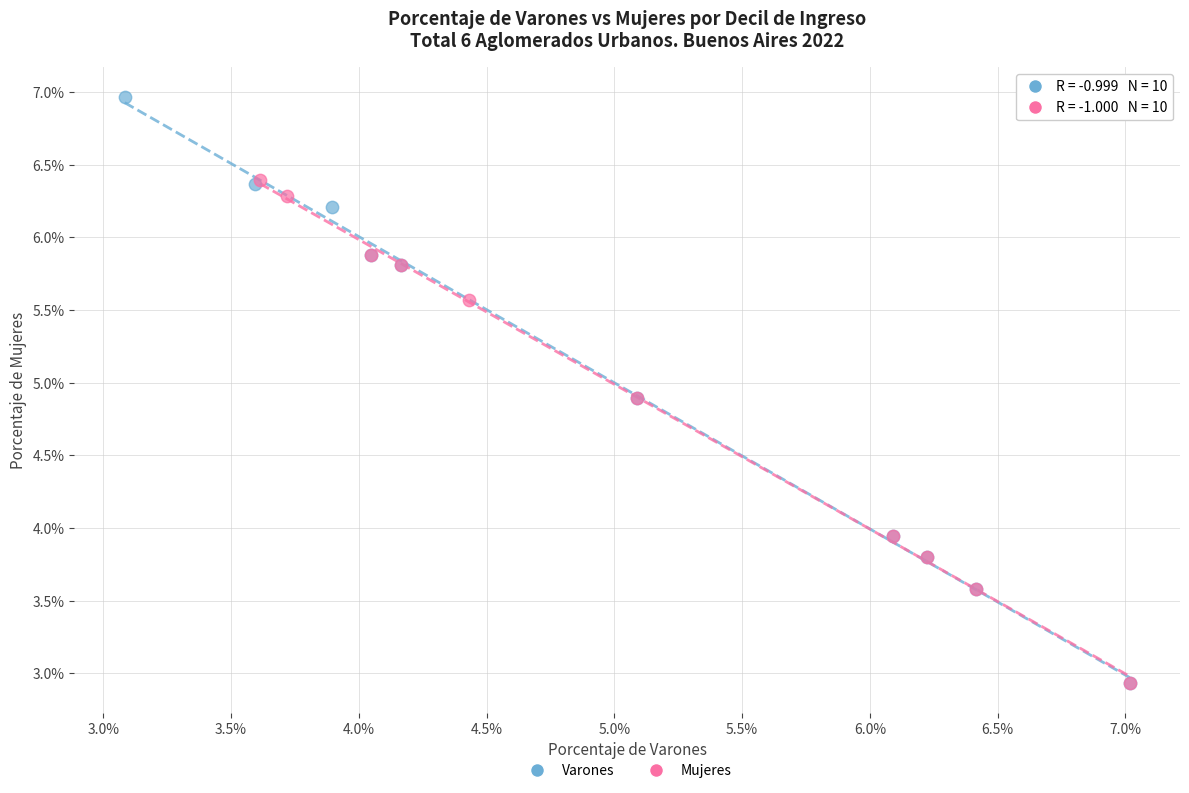

Which series contains the highest Y value?

Varones